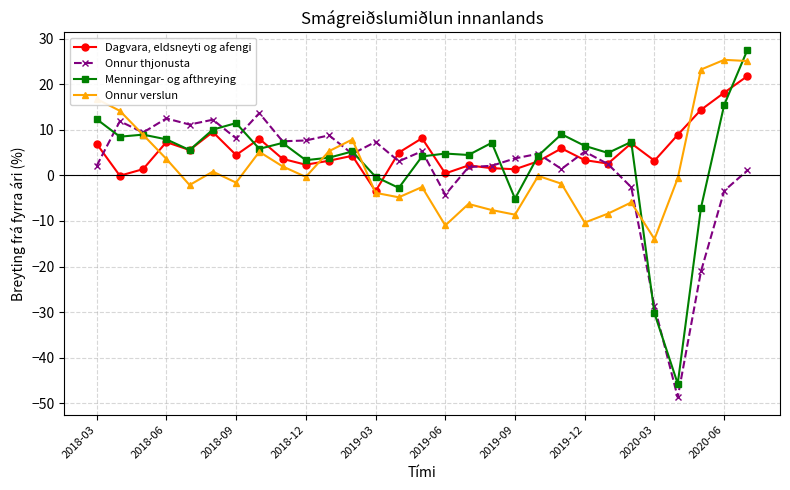

List the series in order of their peak value, lowest first.

Onnur thjonusta, Dagvara, eldsneyti og afengi, Onnur verslun, Menningar- og afthreying